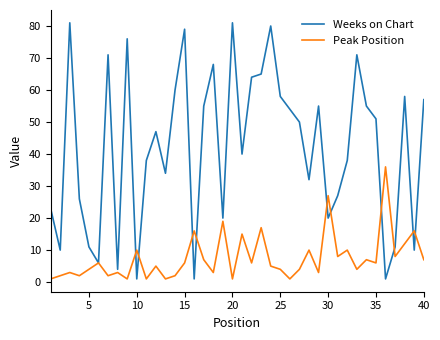

List the series in order of their overall mean, highest first.

Weeks on Chart, Peak Position